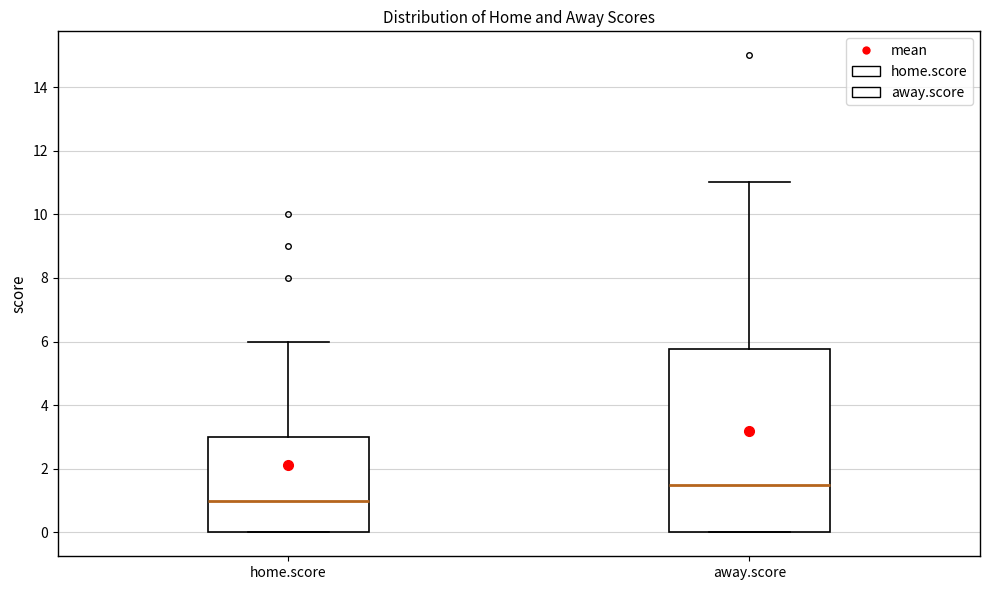

Reading left to right, read every box against the y-axis: the position of its median line, the range the box covers, and the ends of its whiskers. The values are not printed on the chart, so give them approximately, as read against the axis.

home.score: median 1.0, box 0.0 to 3.0, whiskers 0.0 to 6.0
away.score: median 1.6, box 0.0 to 5.8, whiskers 0.0 to 11.0